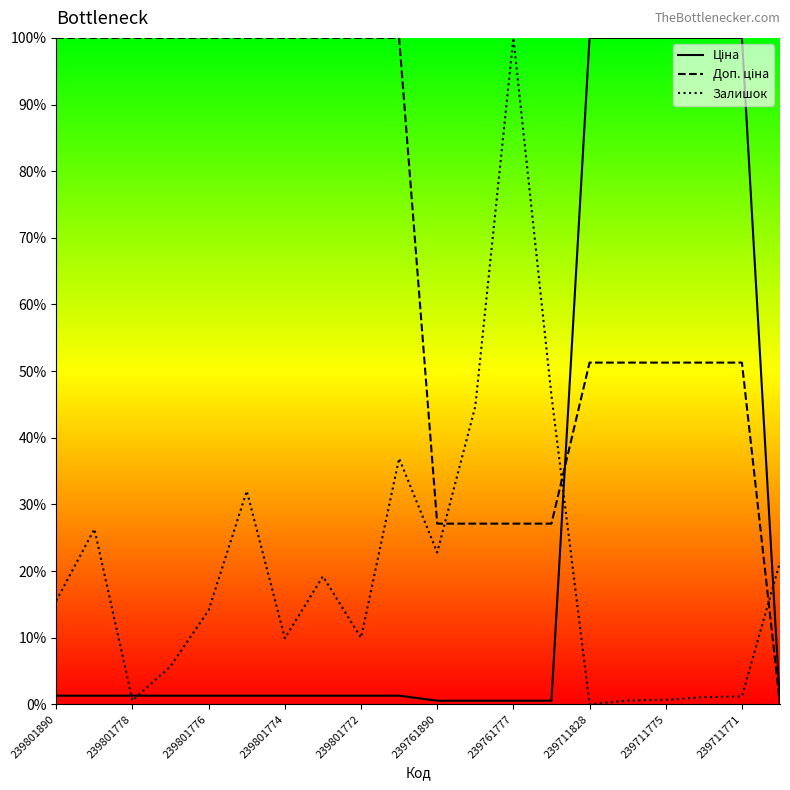

Which series ends up on top after the final intersection of Ціна and Доп. ціна?

Ціна